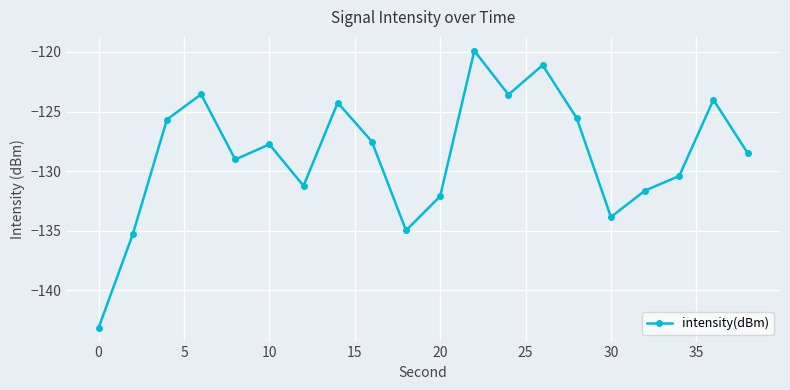

What is the smallest value displayed?

-143.1